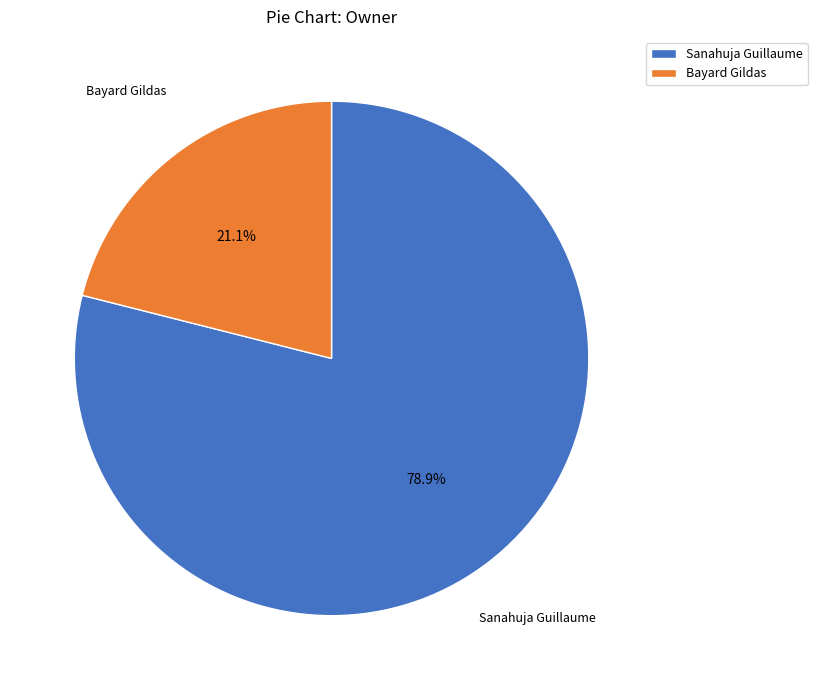

Count the number of slices in the pie.

2